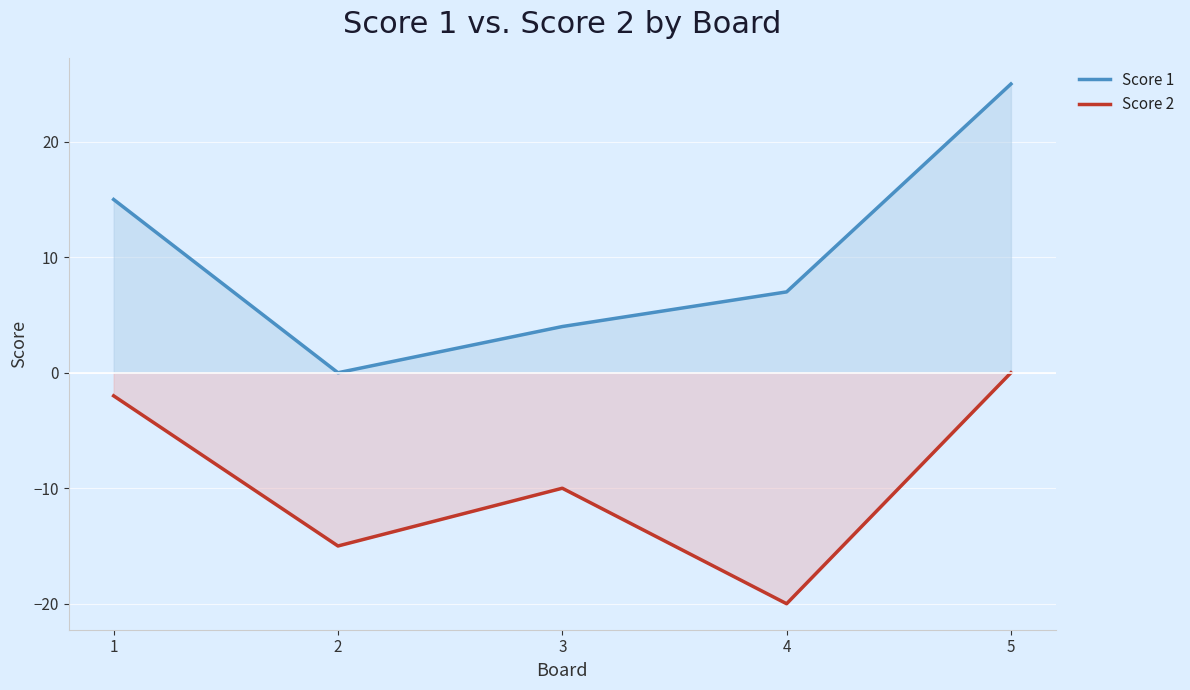

How many data points in Score 2 are less than -10?

2